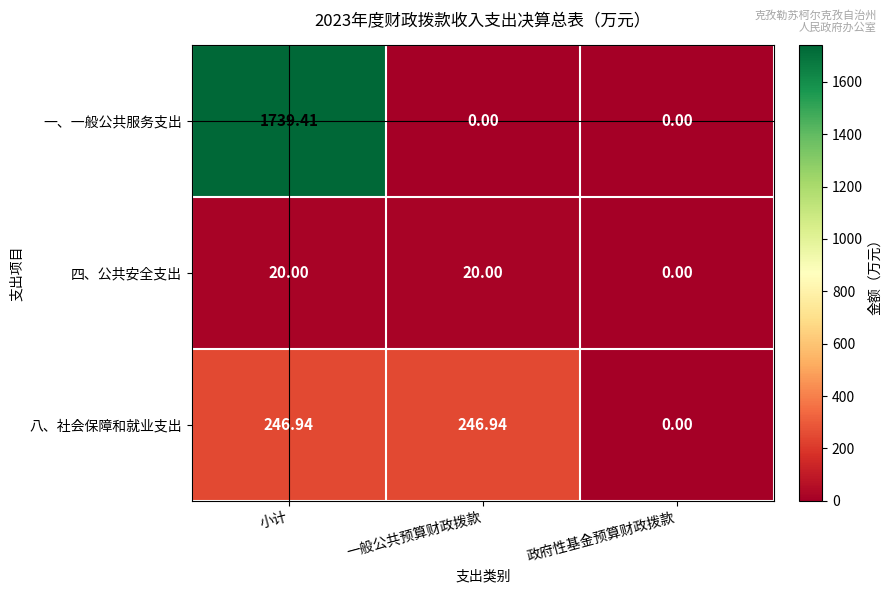

Which series has the largest total across all categories?

一、一般公共服务支出